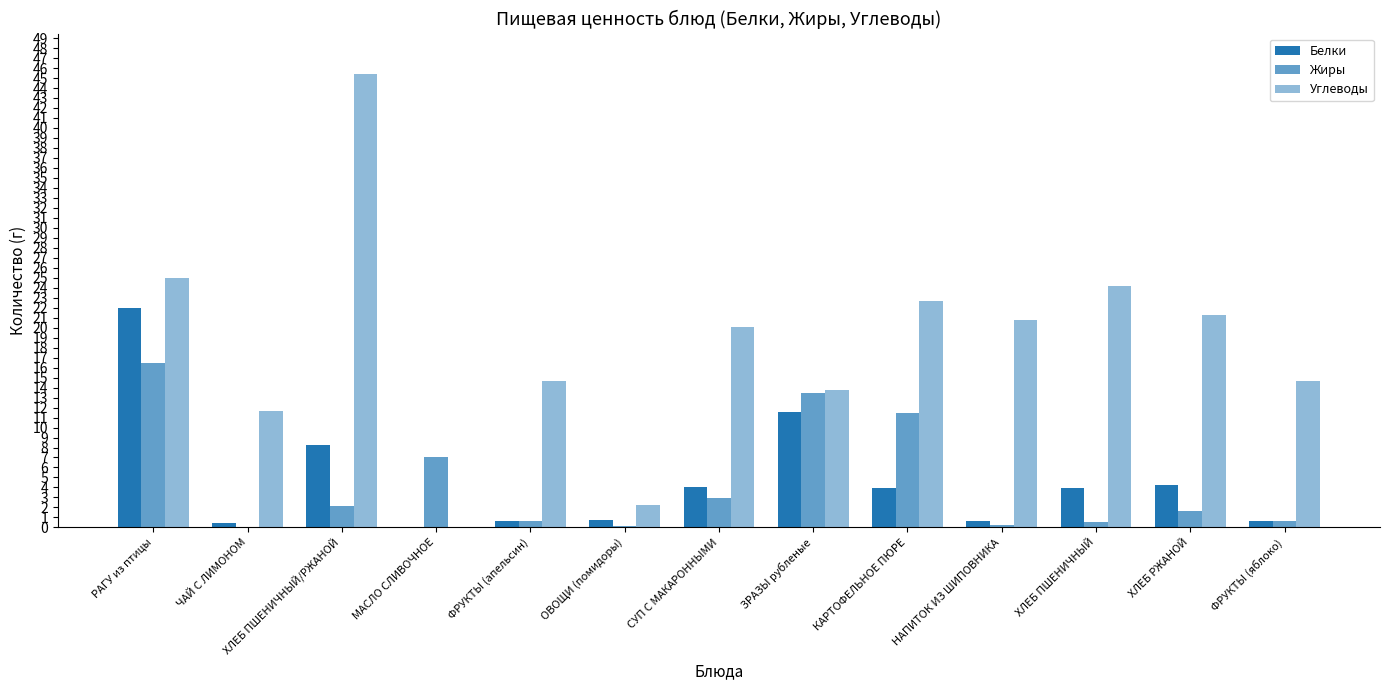

What is the label of the 3rd bar from the right?

ХЛЕБ ПШЕНИЧНЫЙ